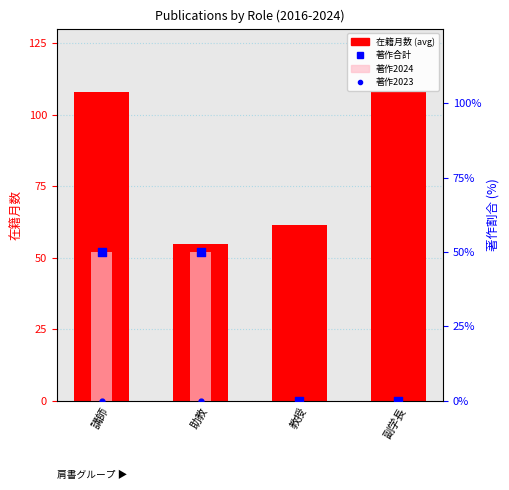

Is the value of 著作2023 at 講師 greater than the value of 著作2024 at 教授?

No